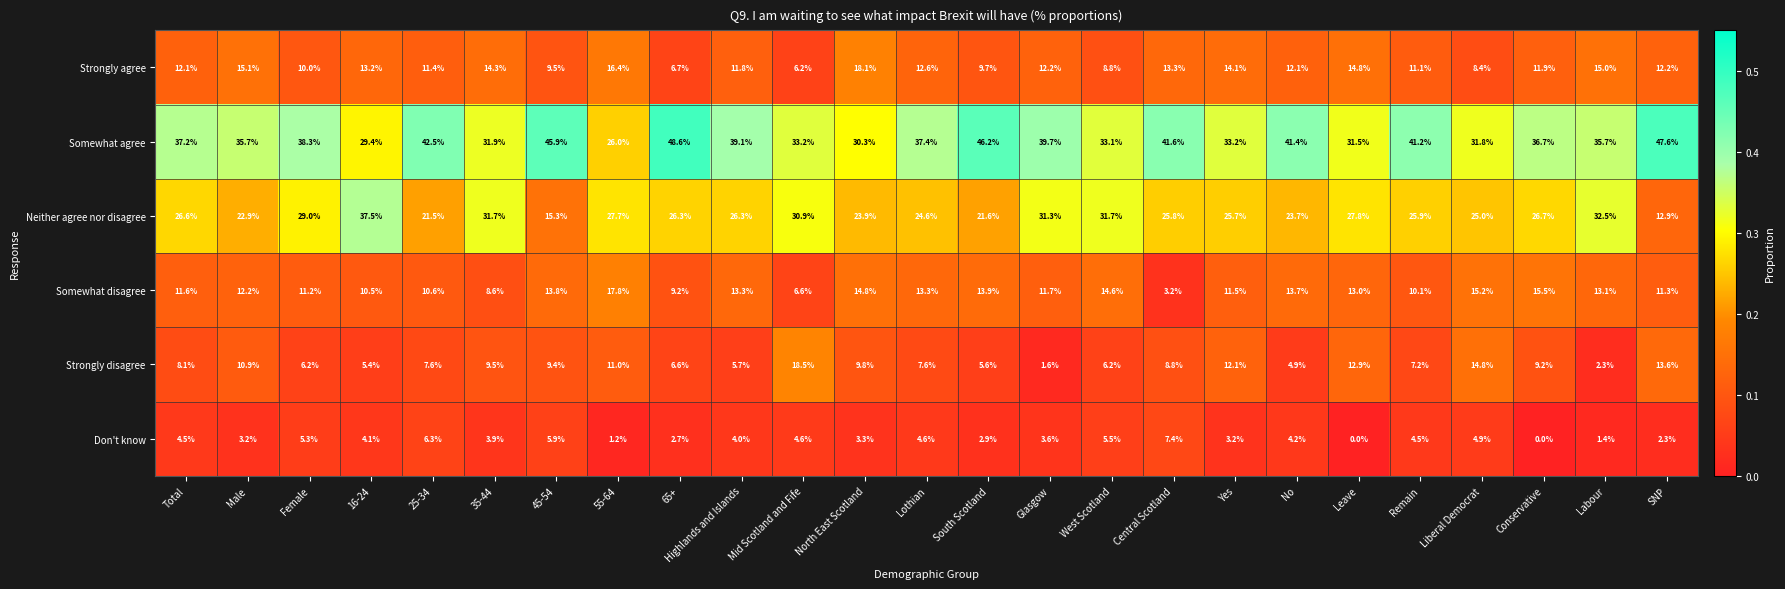

Rank the series at Yes from highest to lowest value.

Somewhat agree, Neither agree nor disagree, Strongly agree, Strongly disagree, Somewhat disagree, Don't know